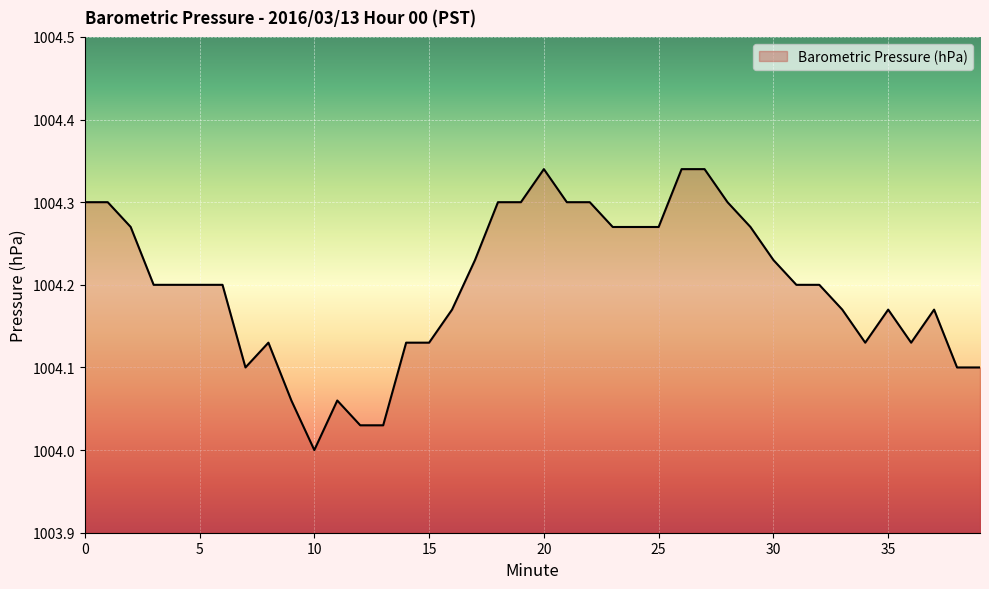

What is the difference between the maximum and minimum values?

0.3